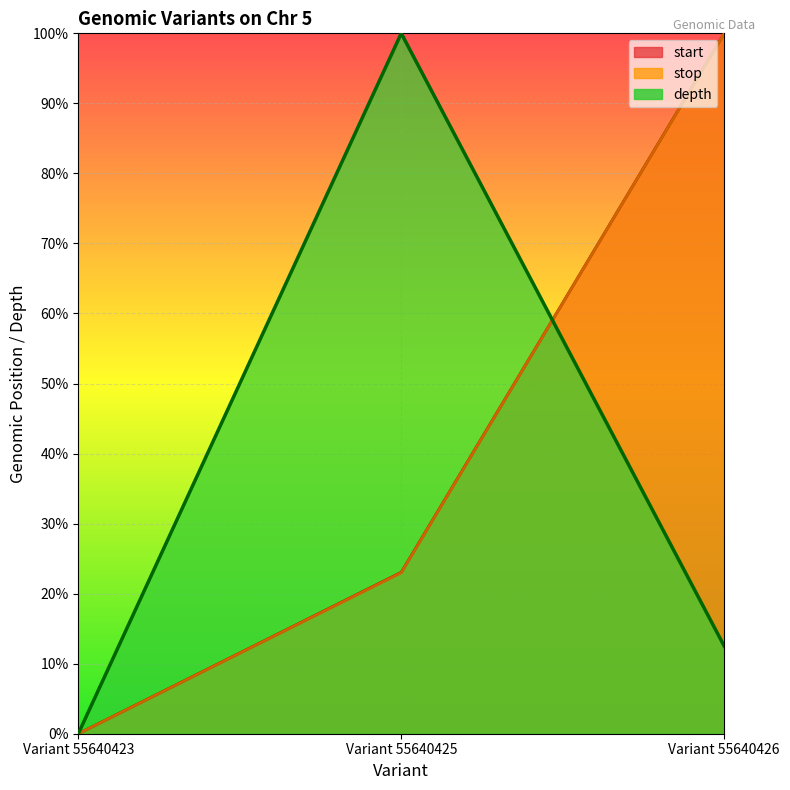

Which has a higher value, Variant 55640425 or Variant 55640426?

Variant 55640426